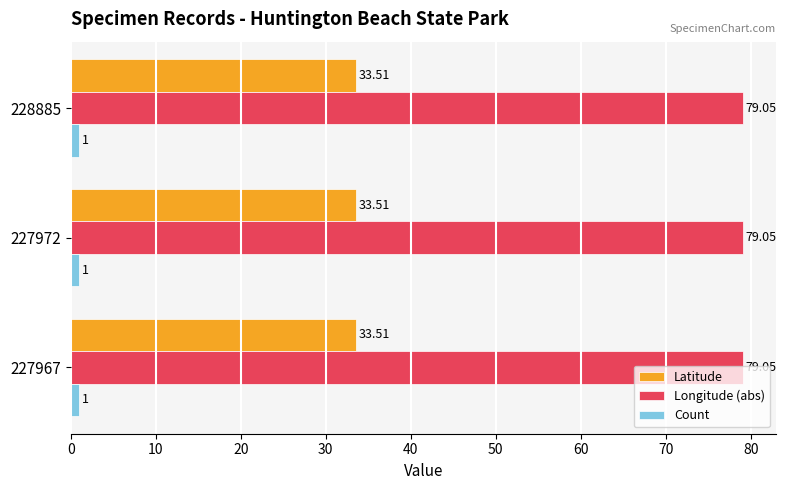

What is the difference between the highest and lowest values at 227967?

78.0